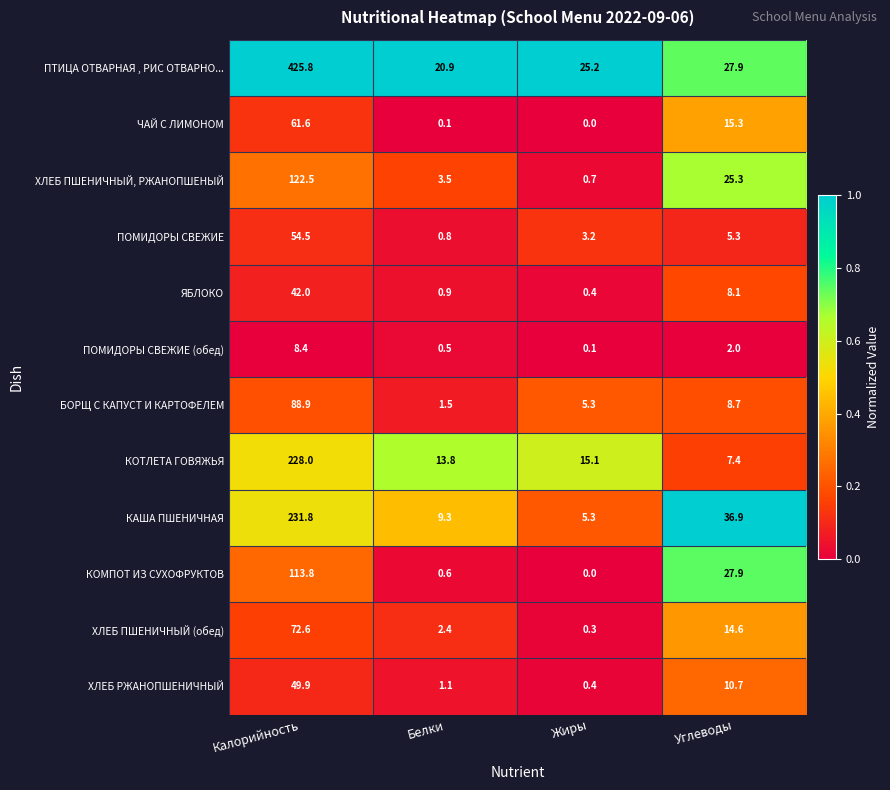

The ПТИЦА ОТВАРНАЯ , РИС ОТВАРНО... series shows 29.4 at Белки. True or false?

False